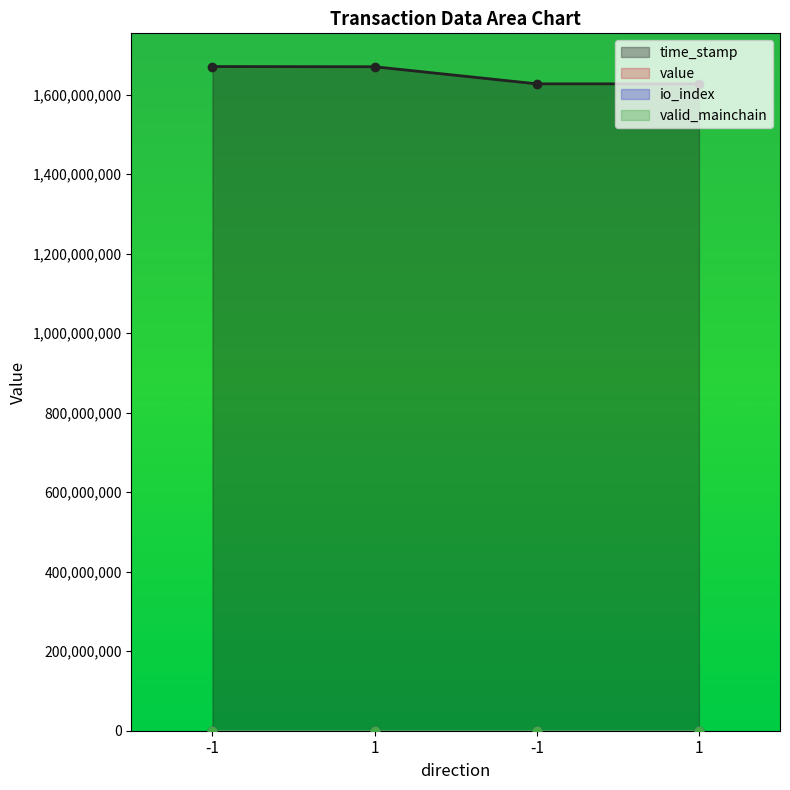

True or false: io_index and time_stamp intersect in this chart.

False